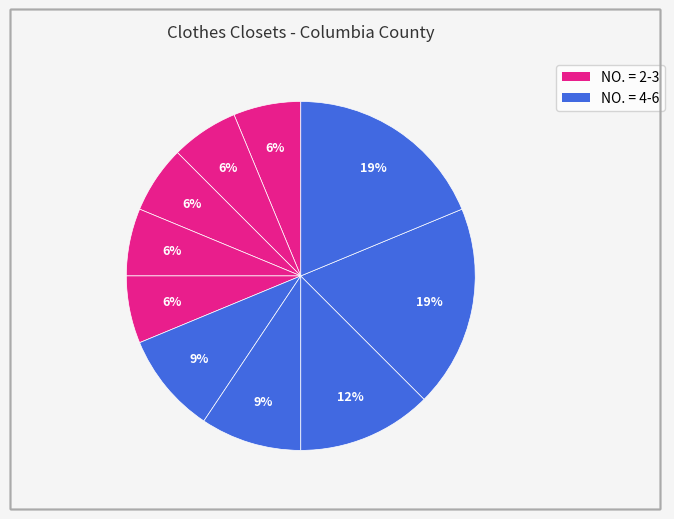

How many slices are in this pie chart?

10